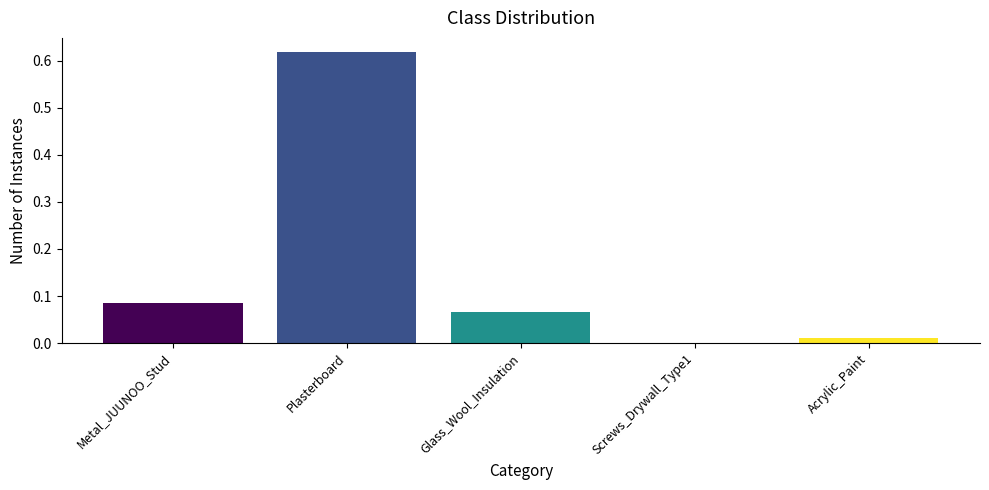

What is the sum of all values?

0.8